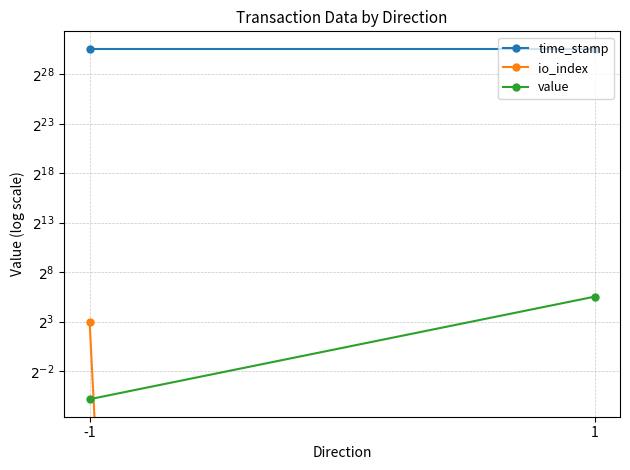

What is the value of the io_index point at the 1st from the left?

8.0